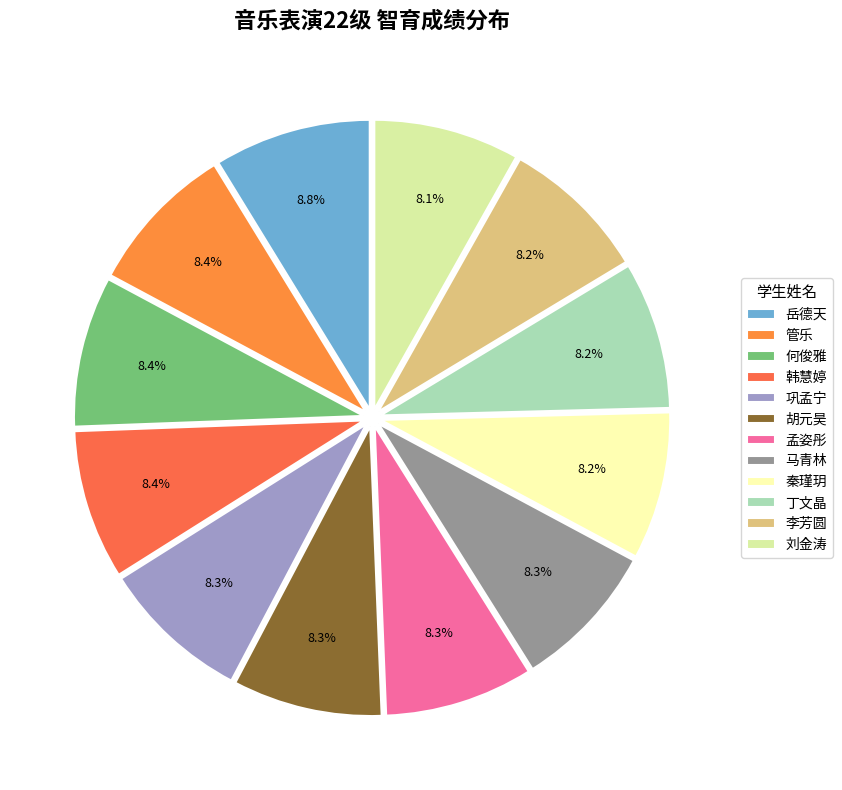

To the nearest percent, what is the combined percentage of 岳德天 and 刘金涛?

17%